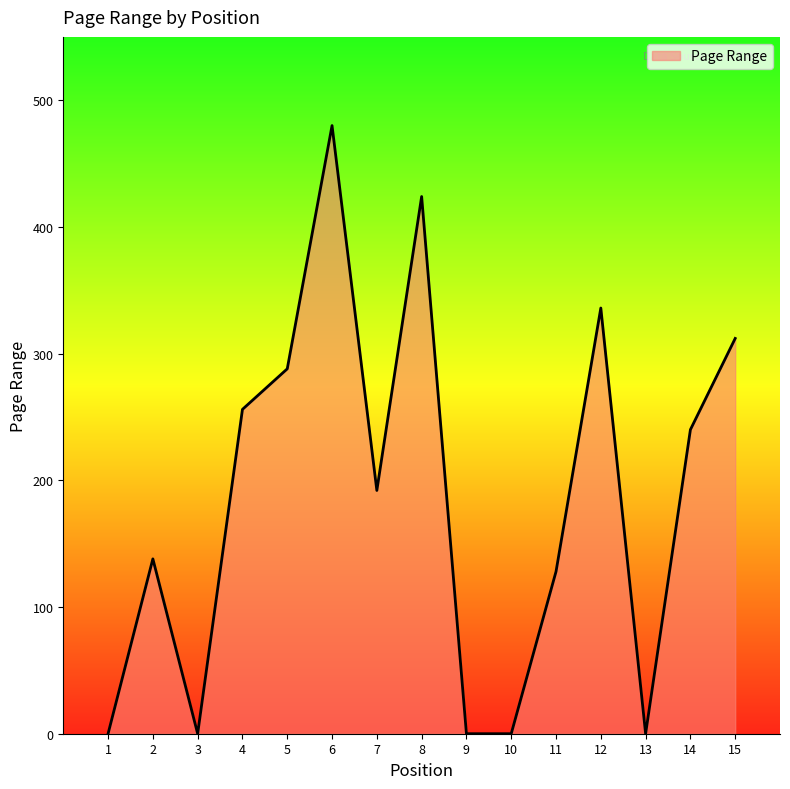

How many interior local peaks (higher than both neighbors) does the data have?

4